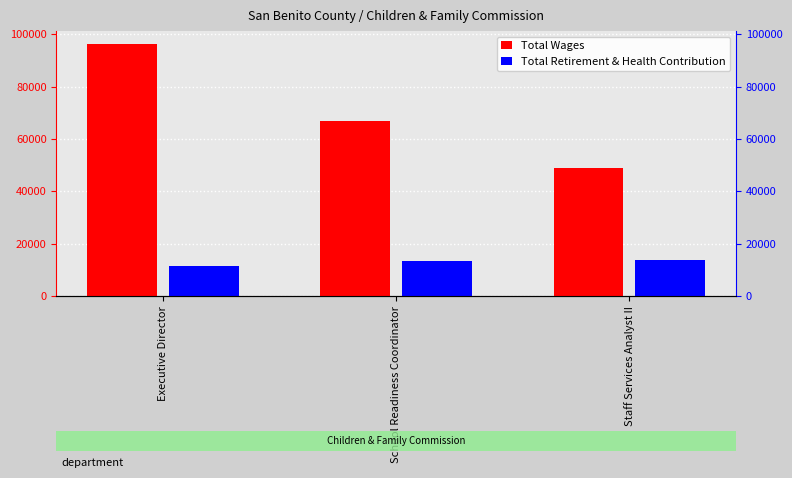

True or false: Total Retirement & Health Contribution has a value of 15797 at Executive Director.

False